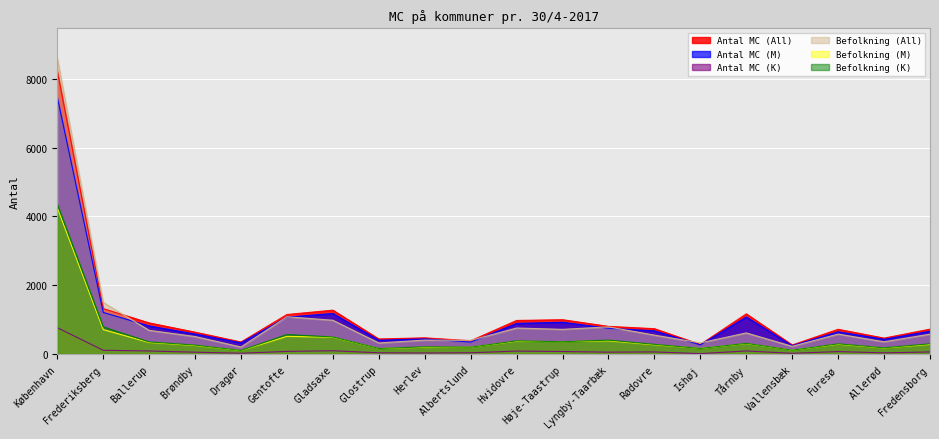

Which category has the lowest value in the Antal MC (K) series?

Ishøj